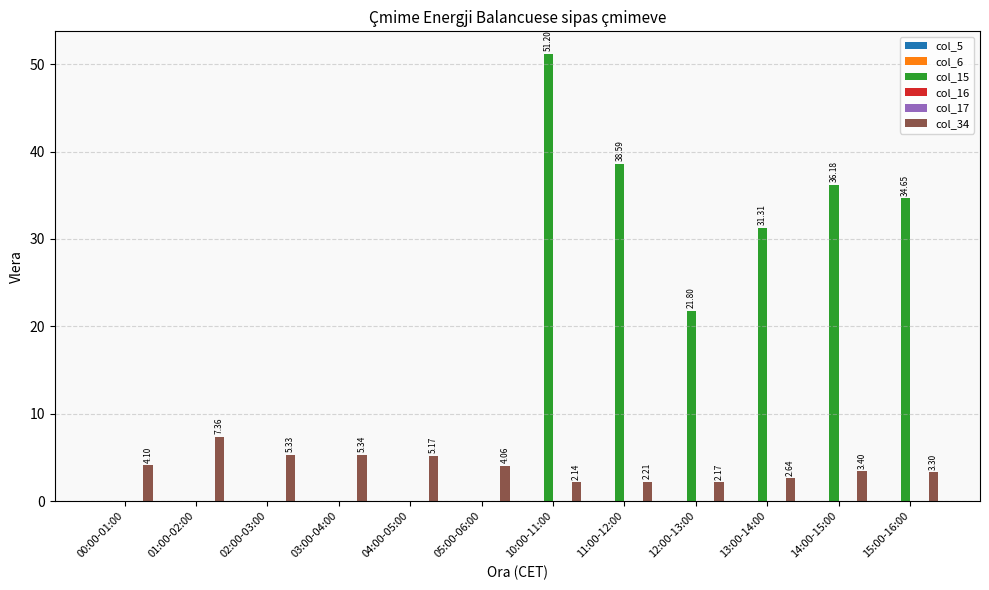

Is the value of col_34 at 04:00-05:00 greater than the value of col_17 at 14:00-15:00?

Yes